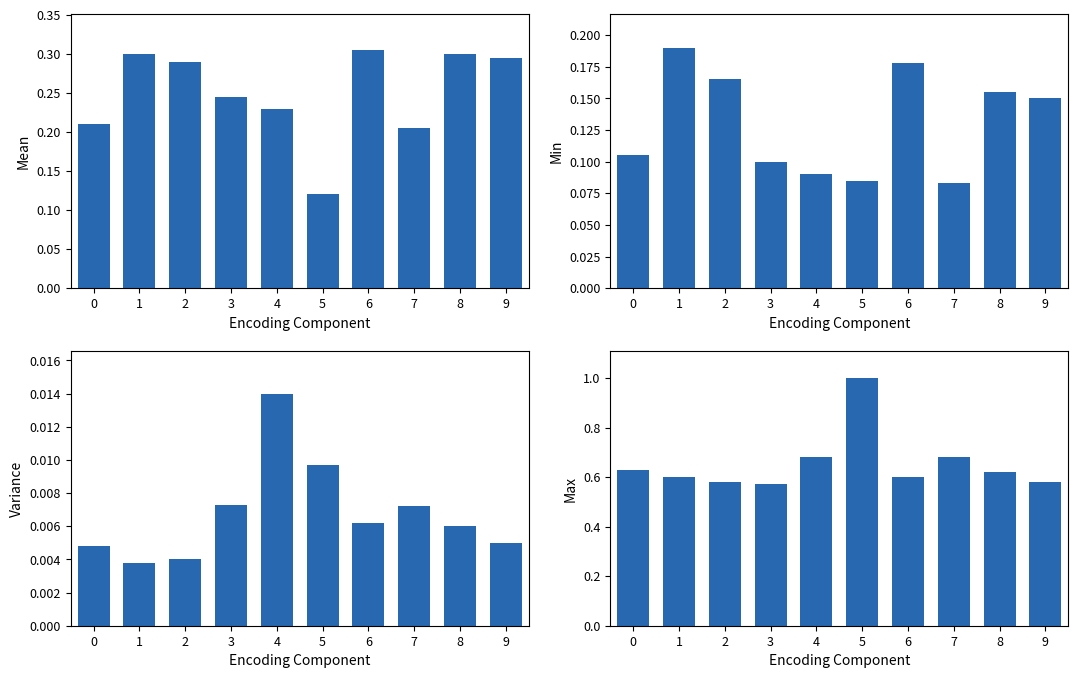

The value of Max at 1 is 0.9. True or false?

False